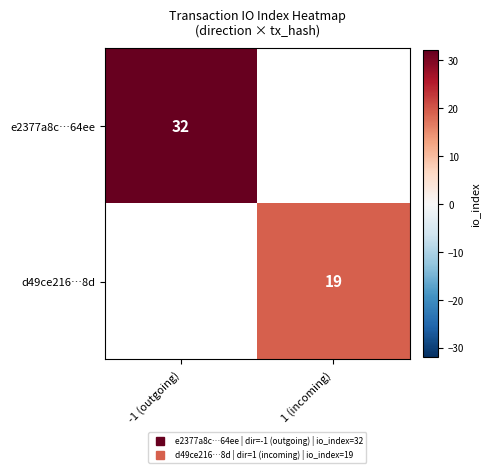

Between 1 (incoming) and -1 (outgoing), which is larger?

-1 (outgoing)